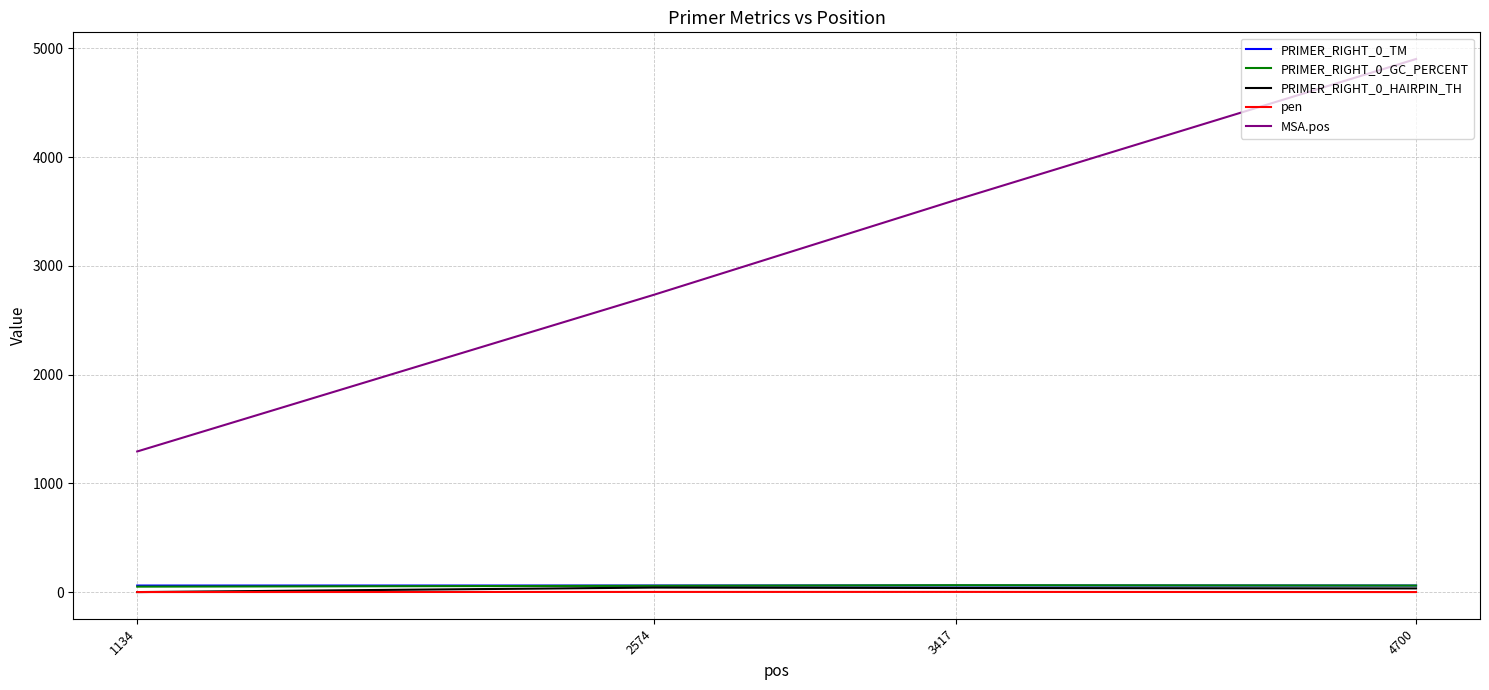

What is the difference between the maximum and second lowest values in the MSA.pos series?

2169.0